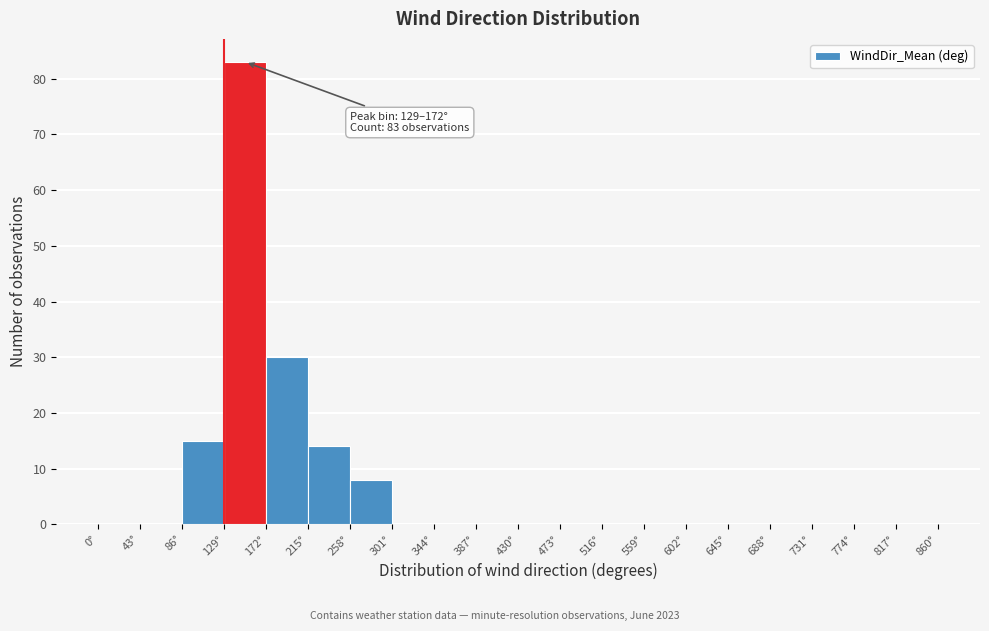

Over which range of the x-axis is the bar tallest?

129 to 172